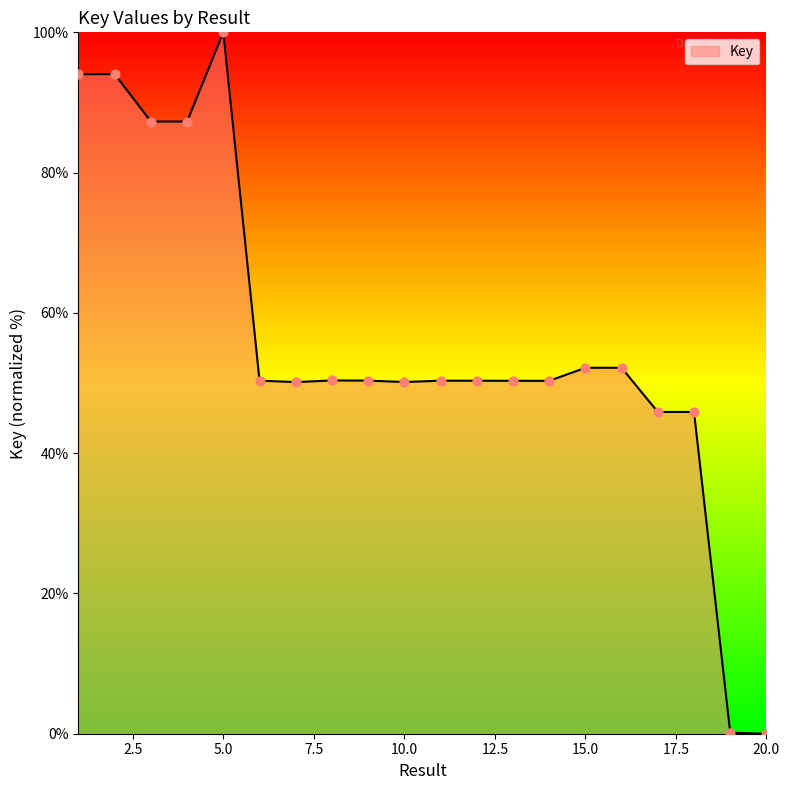

What is the maximum value shown in the chart?

100.0